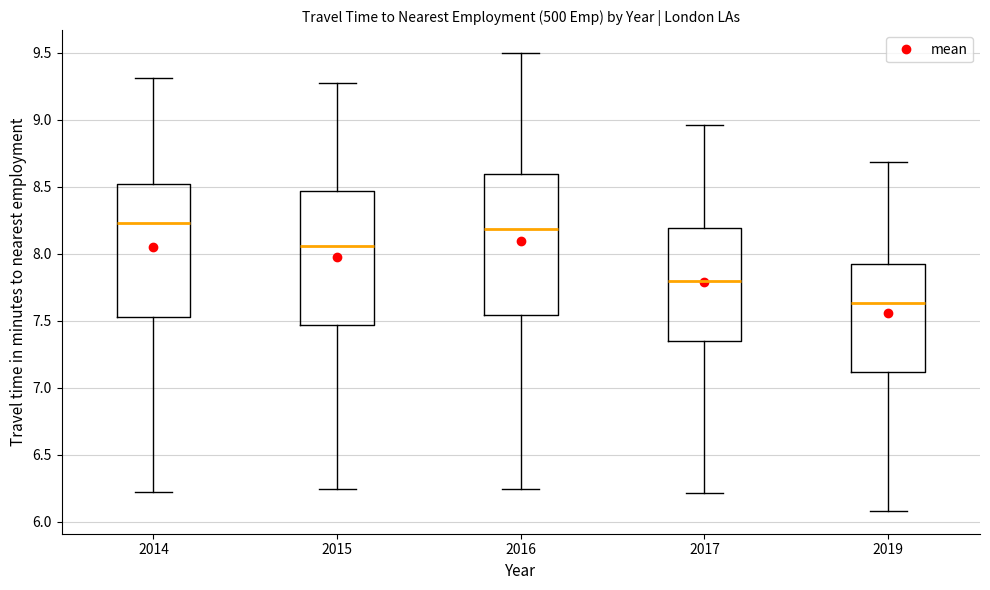

Reading left to right, read every box against the y-axis: the position of its median line, the range the box covers, and the ends of its whiskers. The values are not printed on the chart, so give them approximately, as read against the axis.

2014: median 8.25, box 7.55 to 8.50, whiskers 6.25 to 9.30
2015: median 8.05, box 7.45 to 8.45, whiskers 6.25 to 9.30
2016: median 8.20, box 7.55 to 8.60, whiskers 6.25 to 9.50
2017: median 7.80, box 7.35 to 8.20, whiskers 6.20 to 8.95
2019: median 7.65, box 7.10 to 7.90, whiskers 6.10 to 8.70